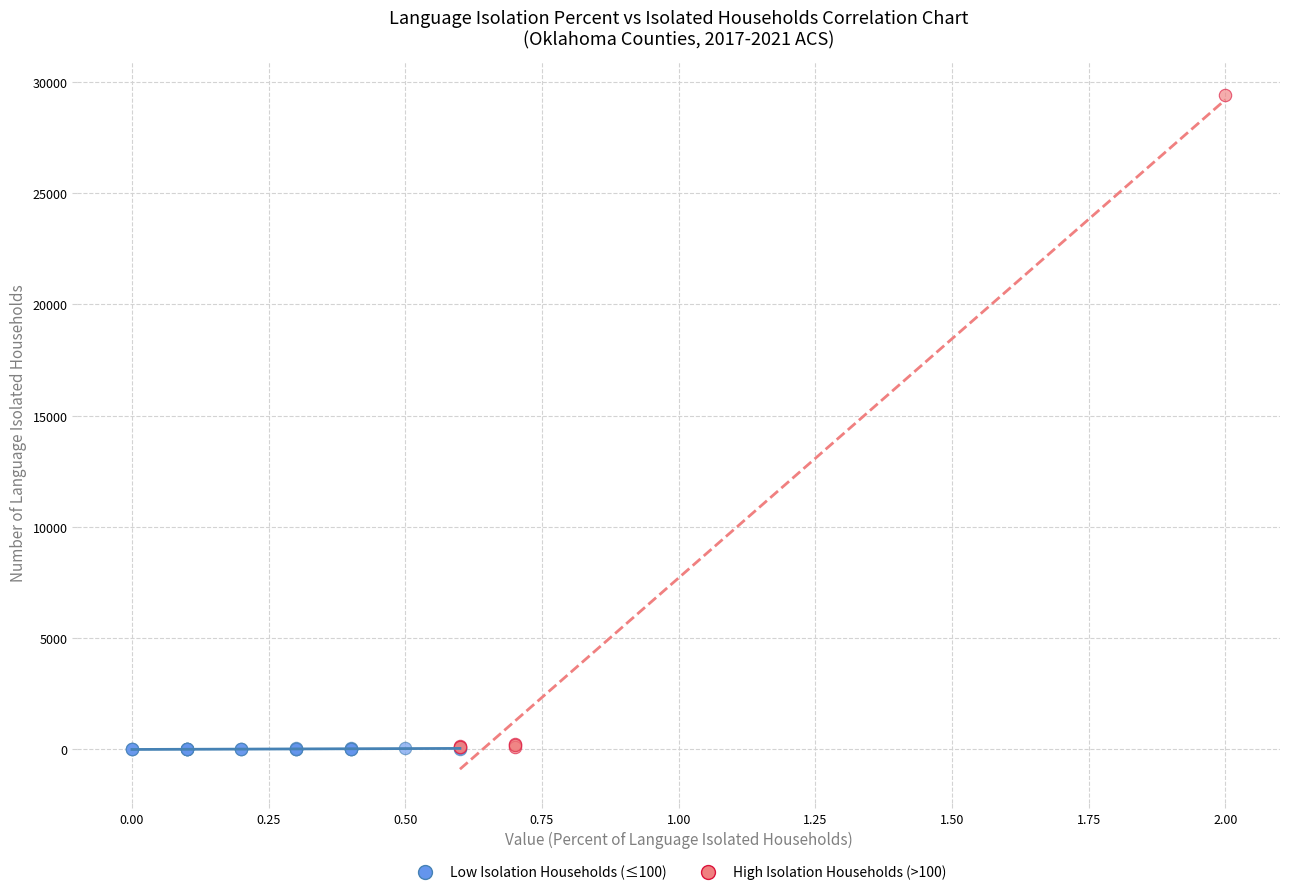

Which series has the largest Y range (max minus min)?

High Isolation Households (>100)